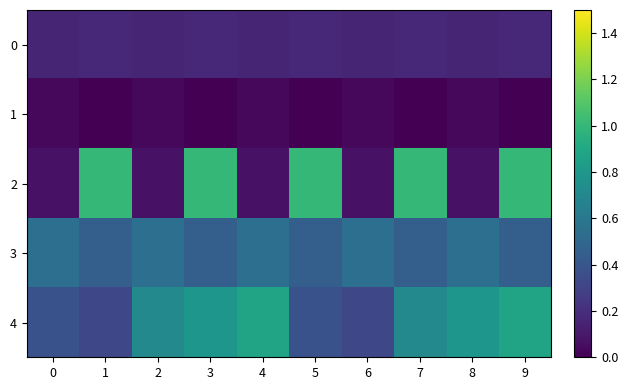

List the series in order of their peak value, lowest first.

1, 0, 3, 4, 2